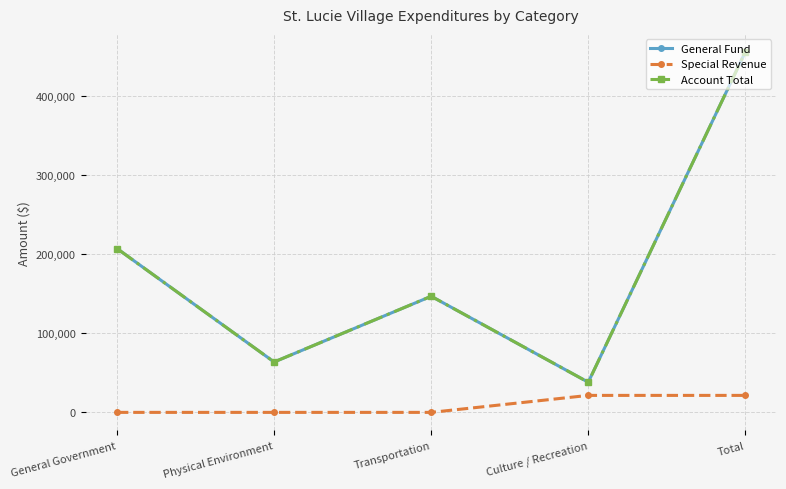

Between Culture / Recreation and Transportation, which is larger?

Transportation